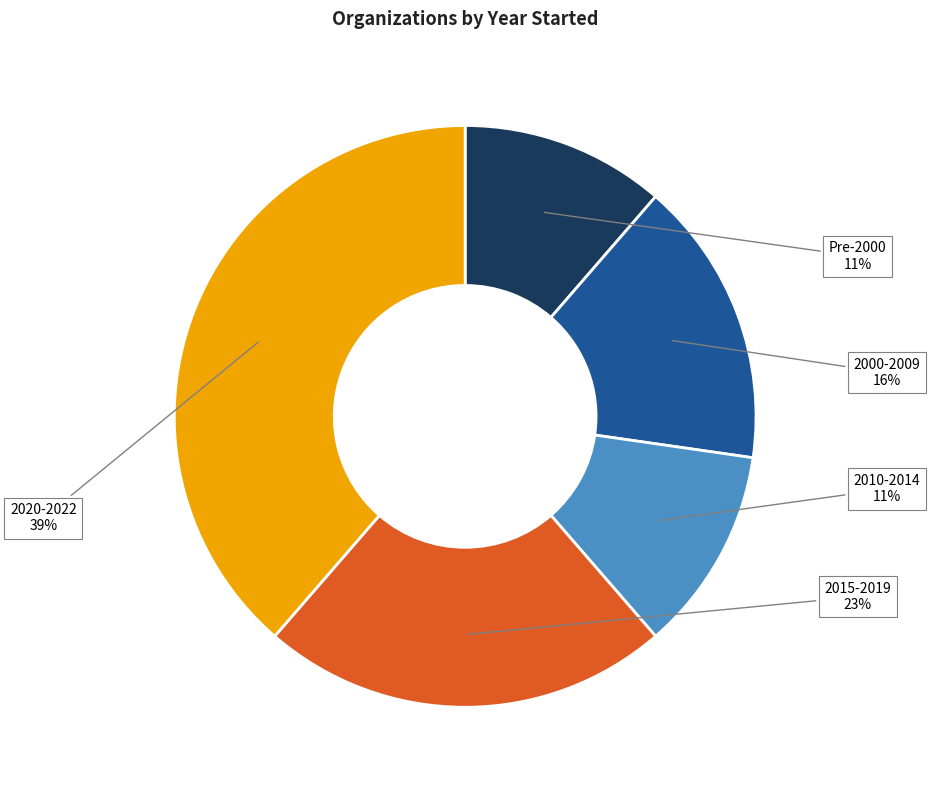

To the nearest percent, what is the average slice percentage?

20%